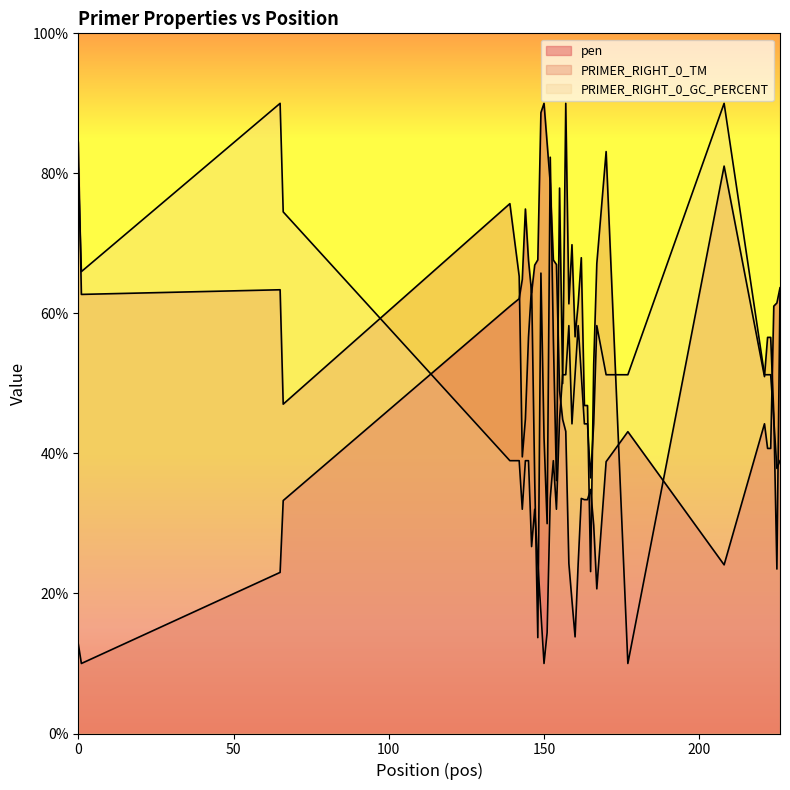

What are all the series names shown in the legend?

pen, PRIMER_RIGHT_0_TM, PRIMER_RIGHT_0_GC_PERCENT